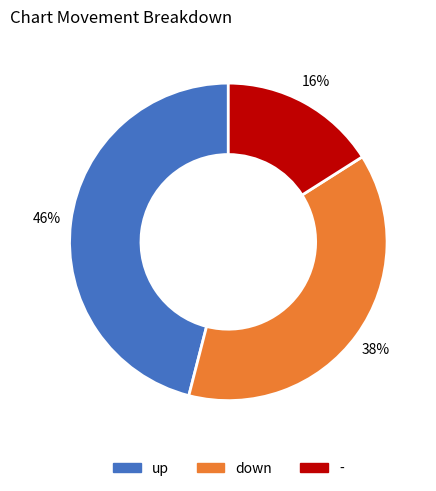

Is the sum of - and up greater than half?

Yes